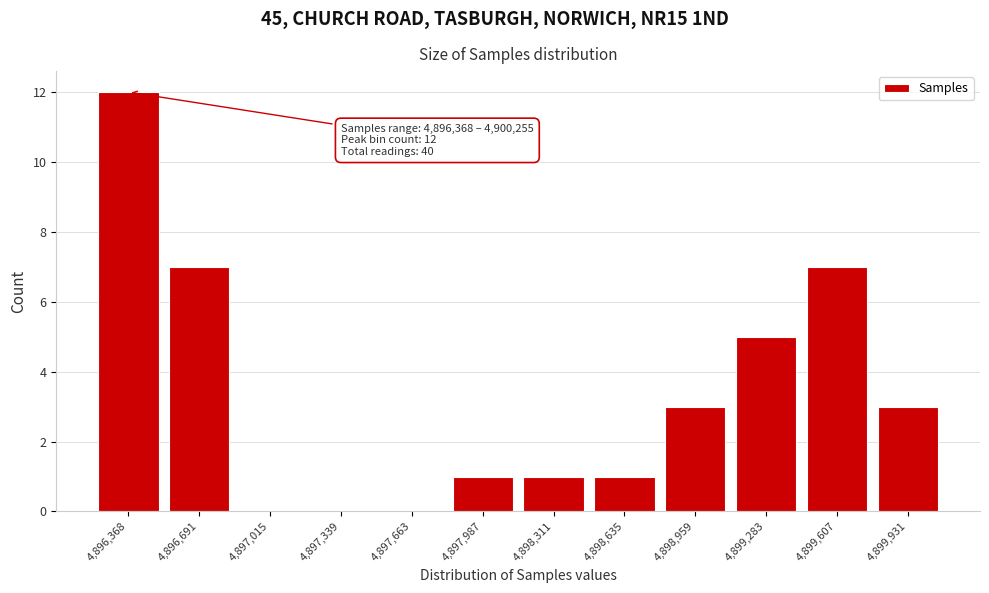

Reading left to right, transcribe all the data shown in this chart.

4,896,368=12	4,896,691=7	4,897,015=0	4,897,339=0	4,897,663=0	4,897,987=1	4,898,311=1	4,898,635=1	4,898,959=3	4,899,283=5	4,899,607=7	4,899,931=3